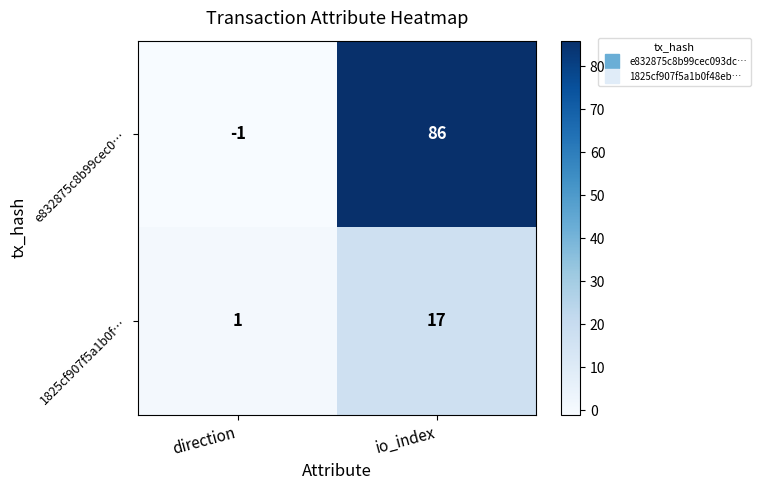

Reading right to left, extract all data points from this chart.

e832875c8b99cec0…: io_index=86	direction=-1
1825cf907f5a1b0f…: io_index=17	direction=1